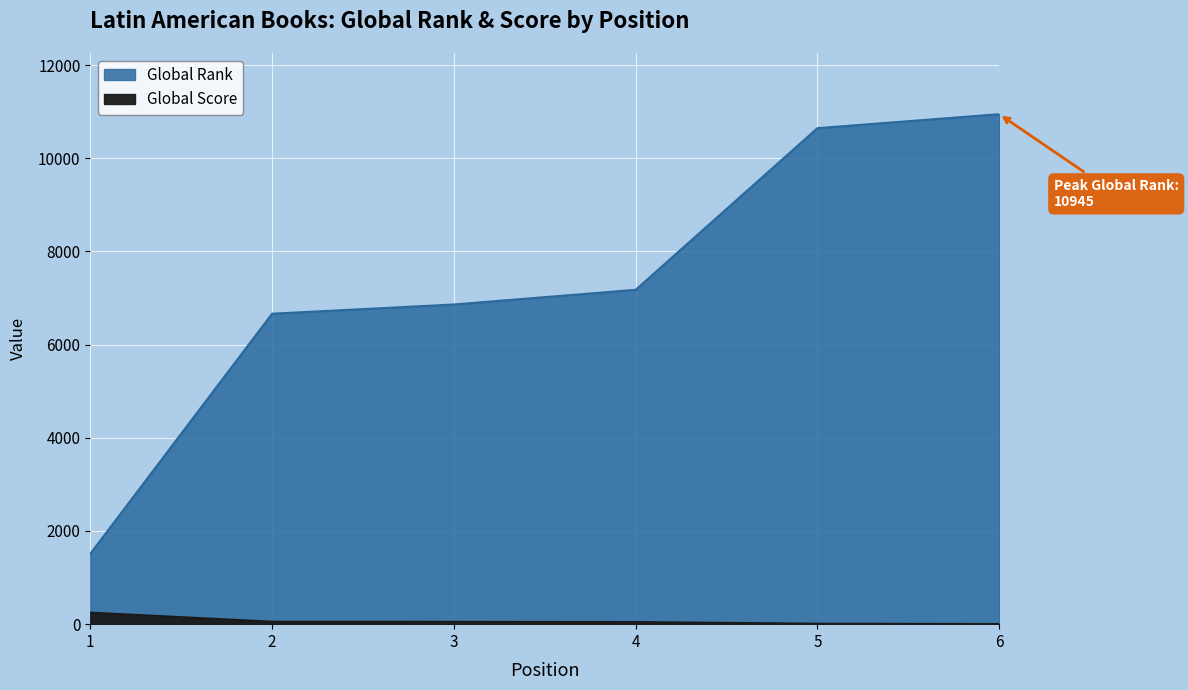

Which category has the highest value in the Global Rank series?

6